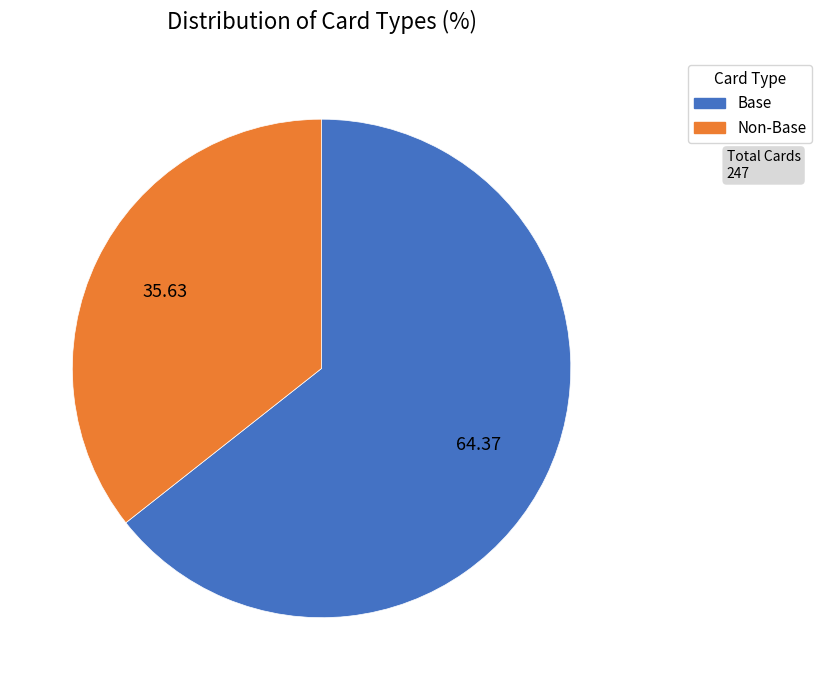

How many segments does this pie chart have?

2